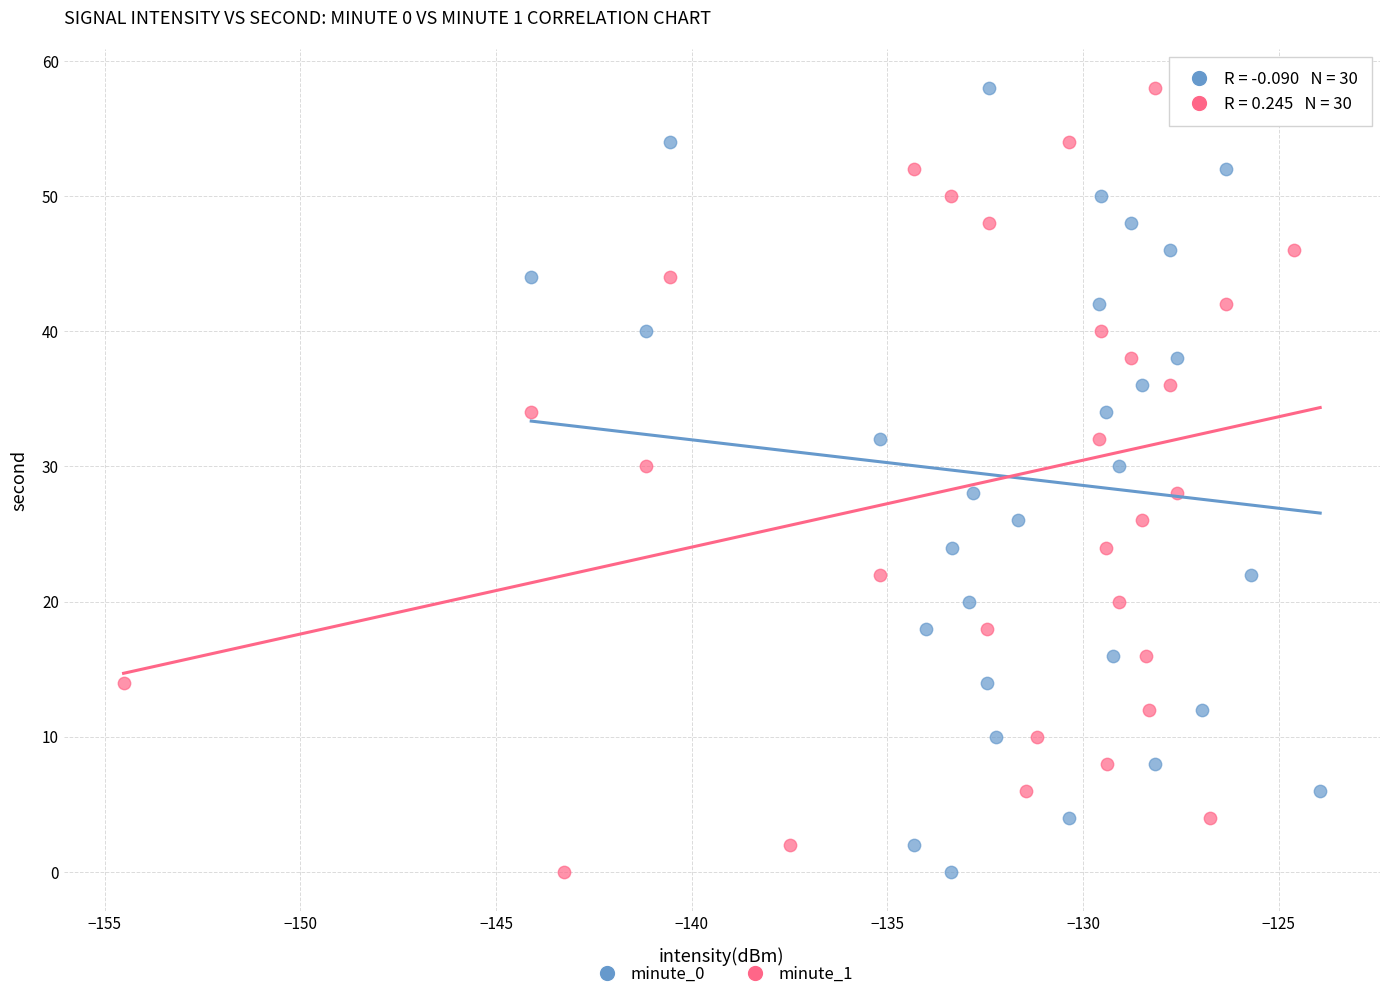

What are all the series names shown in the legend?

minute_0, minute_1